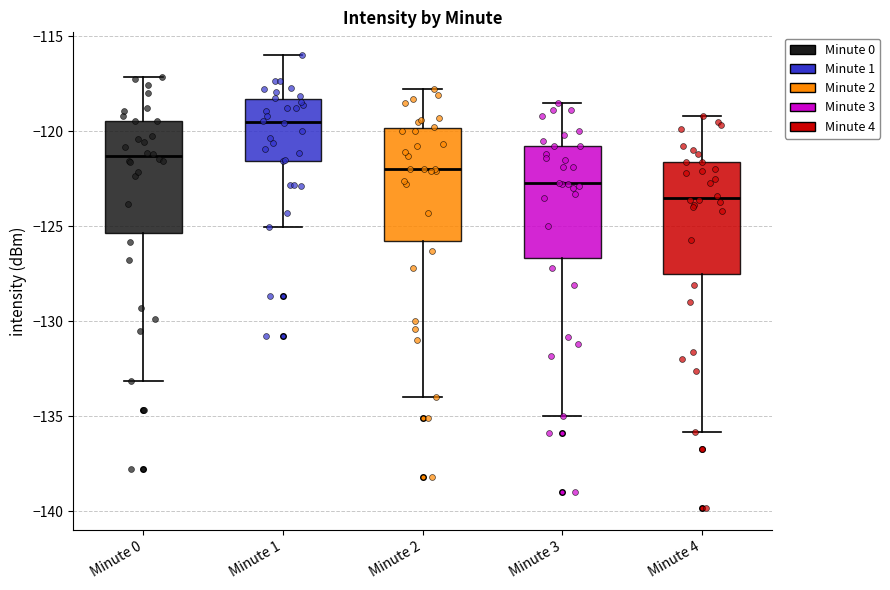

Reading left to right, transcribe this box plot: for each box, give where its median line is, the range the box spans, and where its two whiskers end, as read against the y-axis. The values are not printed on the chart, so give them approximately, as read against the axis.

Minute 0: median -121.5, box -125.5 to -119.5, whiskers -133.0 to -117.0
Minute 1: median -119.5, box -121.5 to -118.5, whiskers -125.0 to -116.0
Minute 2: median -122.0, box -126.0 to -120.0, whiskers -134.0 to -118.0
Minute 3: median -122.5, box -126.5 to -121.0, whiskers -135.0 to -118.5
Minute 4: median -123.5, box -127.5 to -121.5, whiskers -136.0 to -119.0